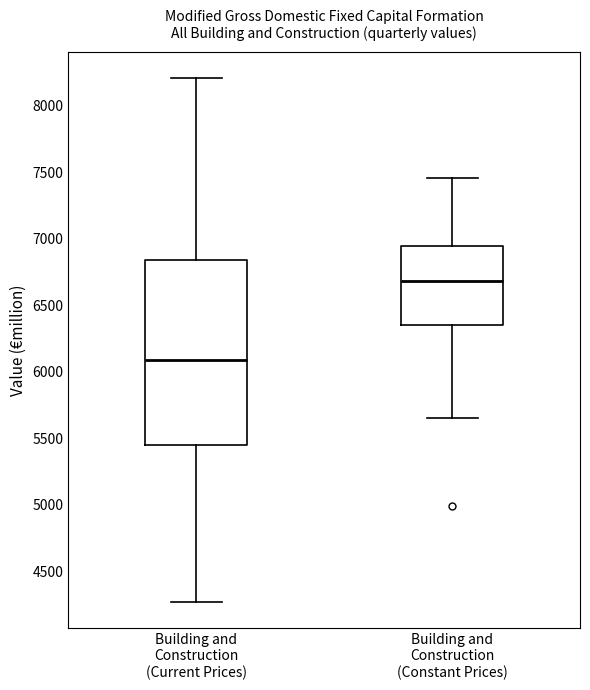

Which box is the tallest, from its lower edge to its upper edge?

Building and Construction (Current Prices)